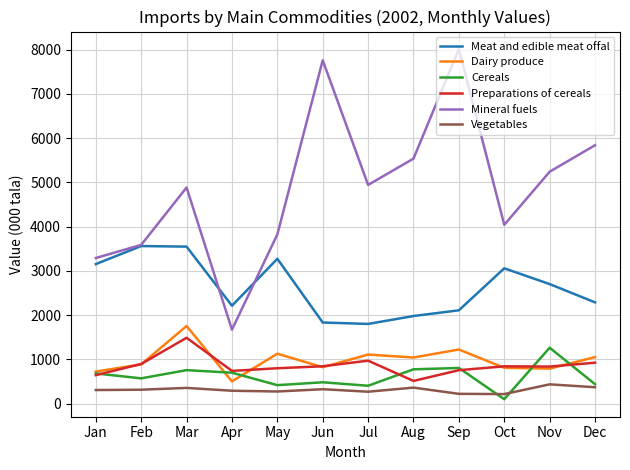

True or false: Preparations of cereals and Vegetables cross at least once.

False